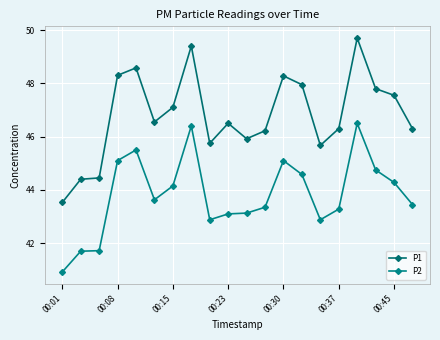

Does the chart display data point markers on the line(s)?

Yes